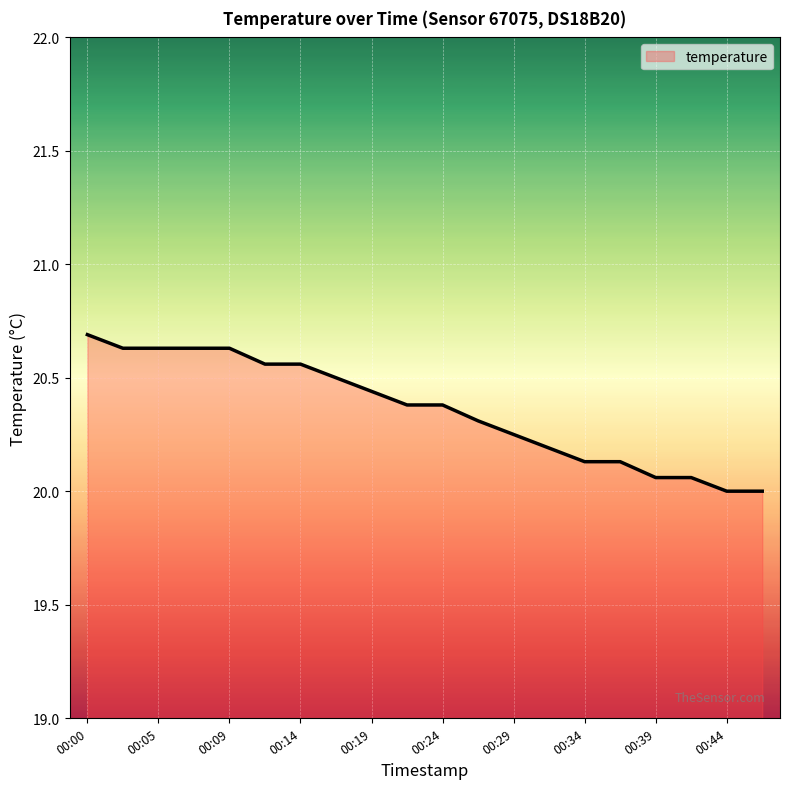

What is the difference between the maximum and minimum values?

0.7